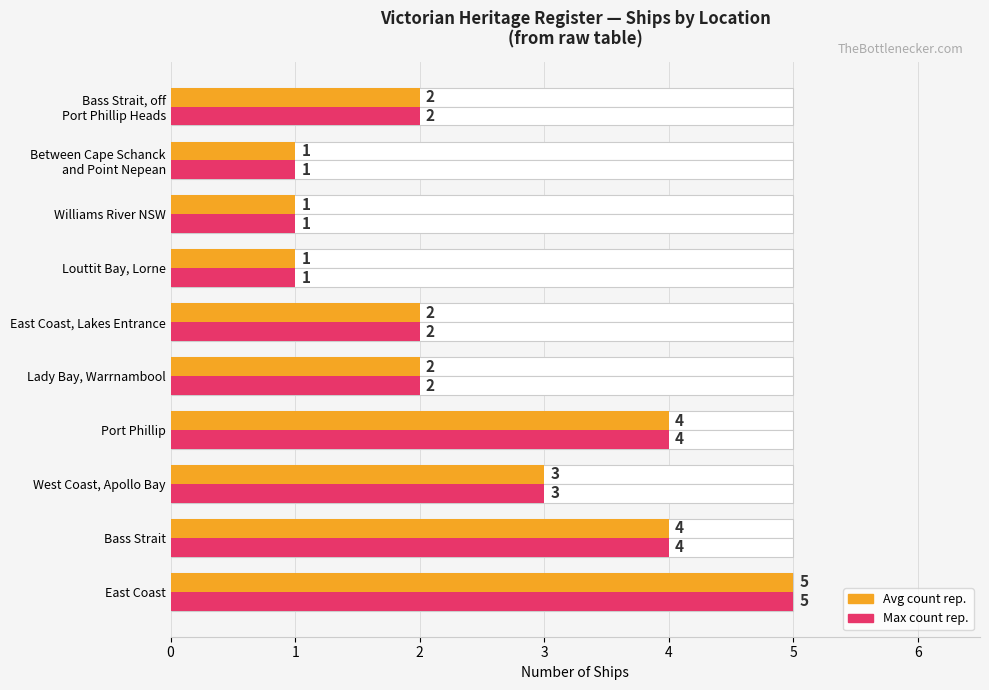

What is the maximum value for Count (Ships)?

5